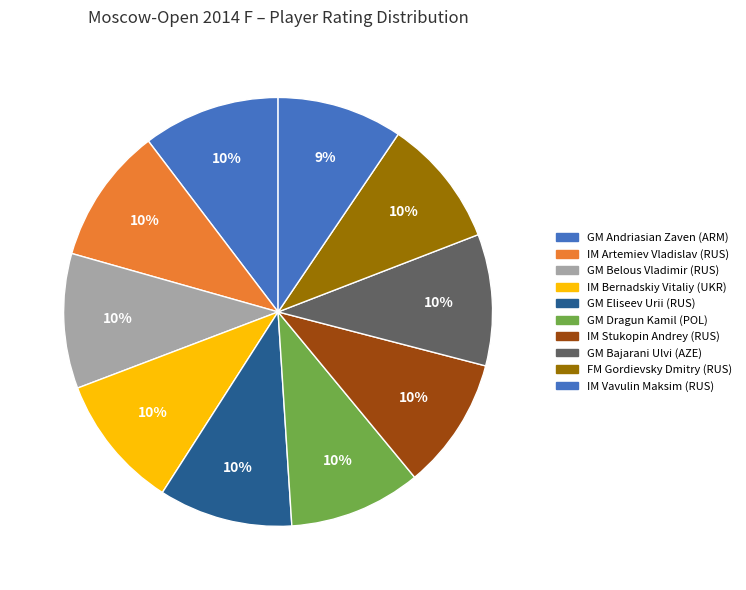

To the nearest percent, what portion does IM Artemiev Vladislav (RUS) represent?

10%